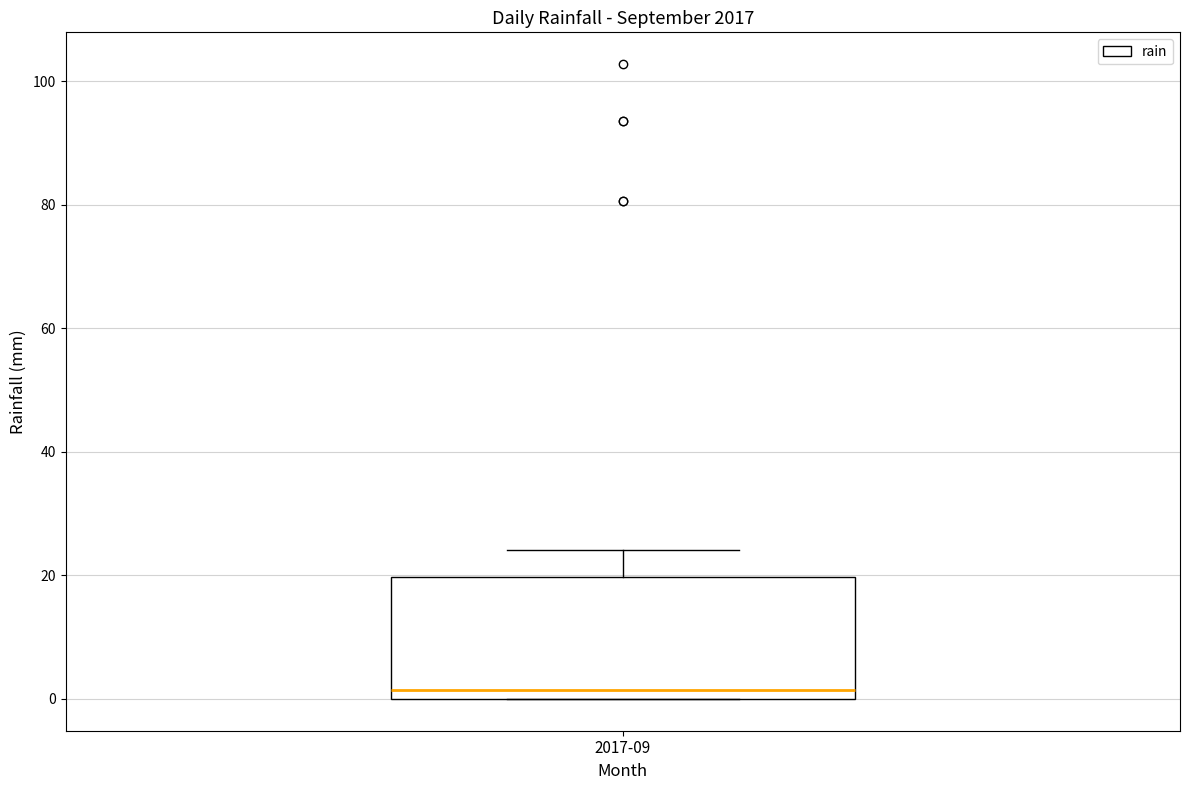

Read this box plot against the y-axis: the position of the median line, the range covered by the box, and the ends of both whiskers. The values are not printed on the chart, so give them approximately, as read against the axis.

median 2, box 0 to 20, whiskers 0 to 24